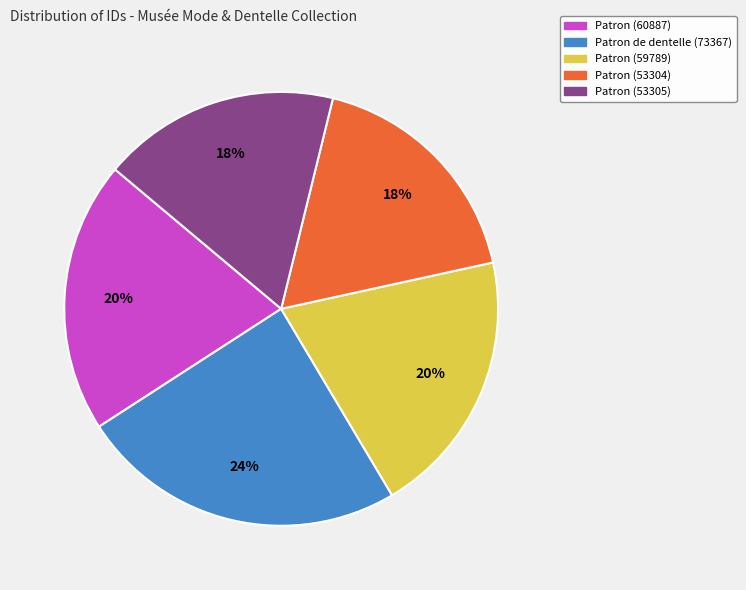

To the nearest percent, what is the combined percentage of Patron (53304) and Patron de dentelle (73367)?

42%